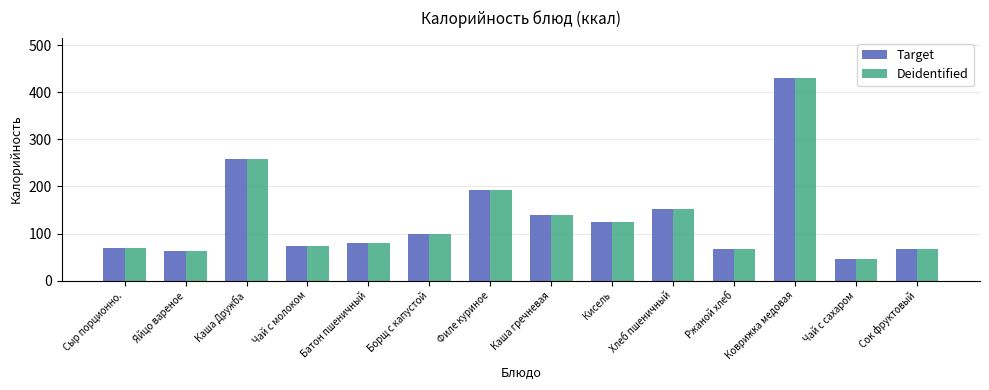

What position from the right is Кисель?

6